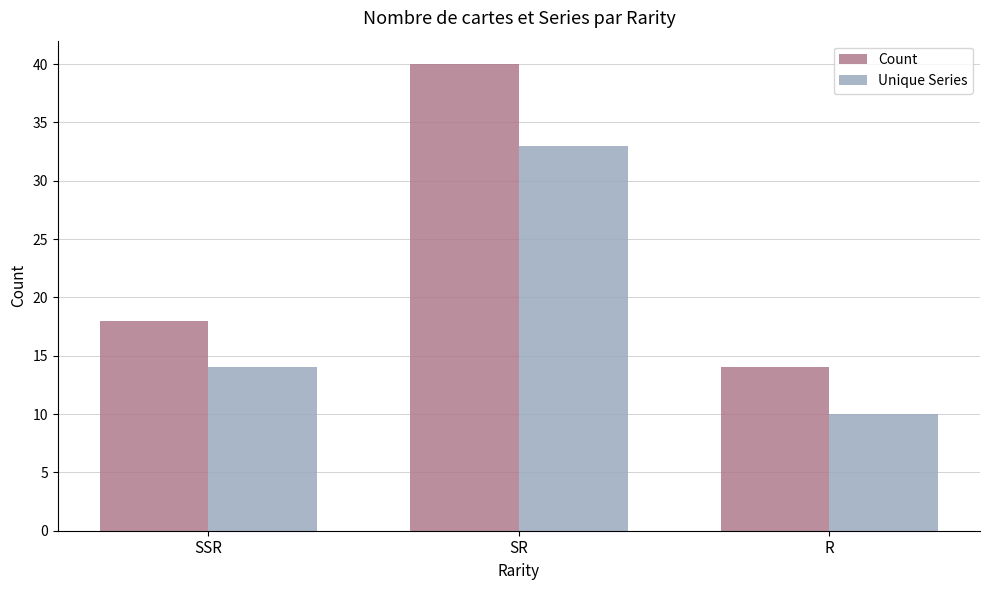

How many distinct data groups are displayed?

2